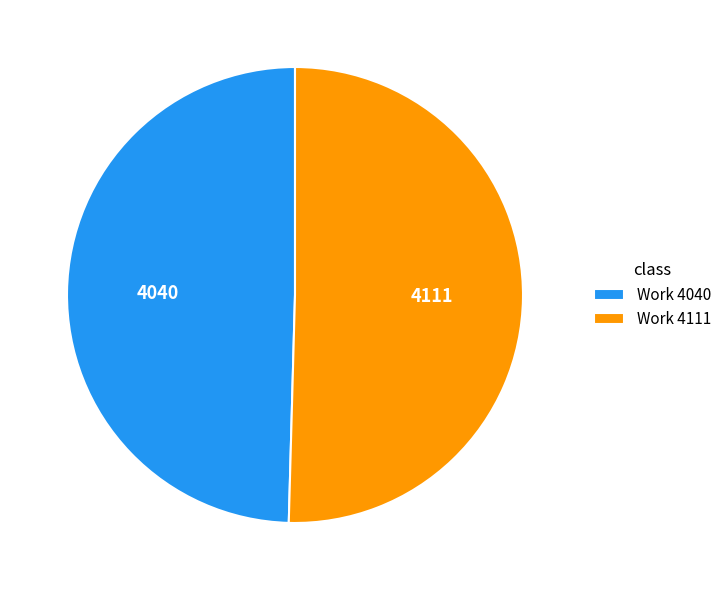

Is it true that Work 4040 is 50% of the pie?

True